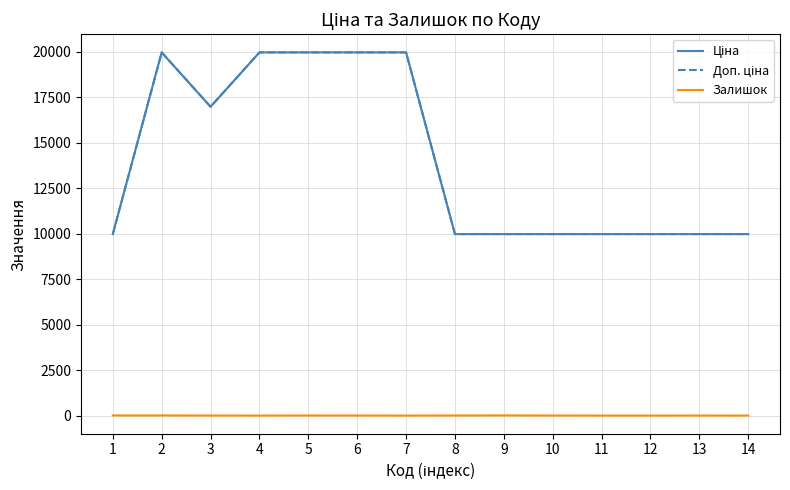

Is this an area chart (filled region under the line)?

No